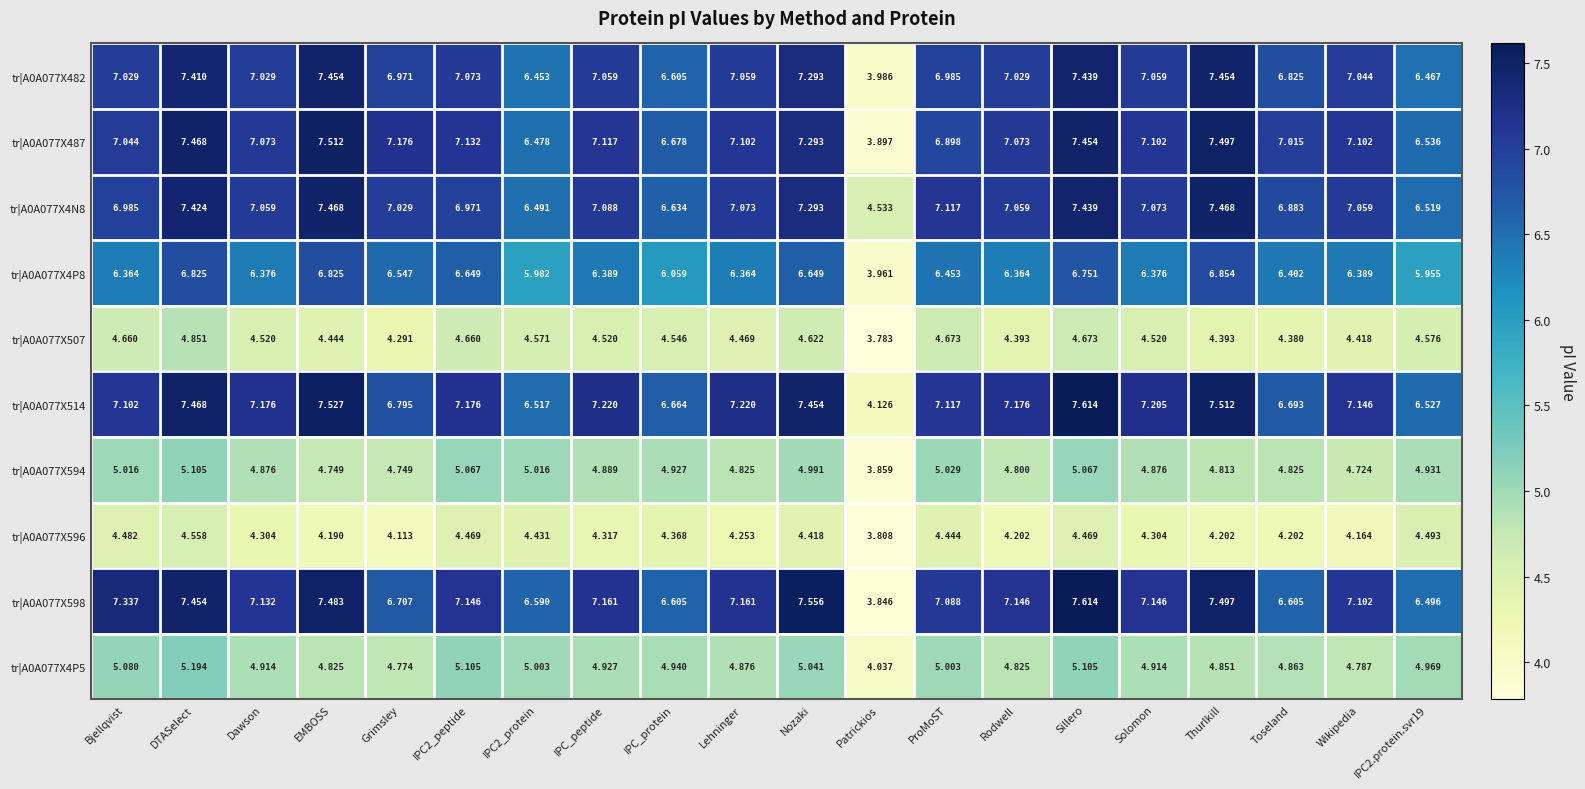

What is the spread (max minus min) of values at IPC2_protein?

2.2